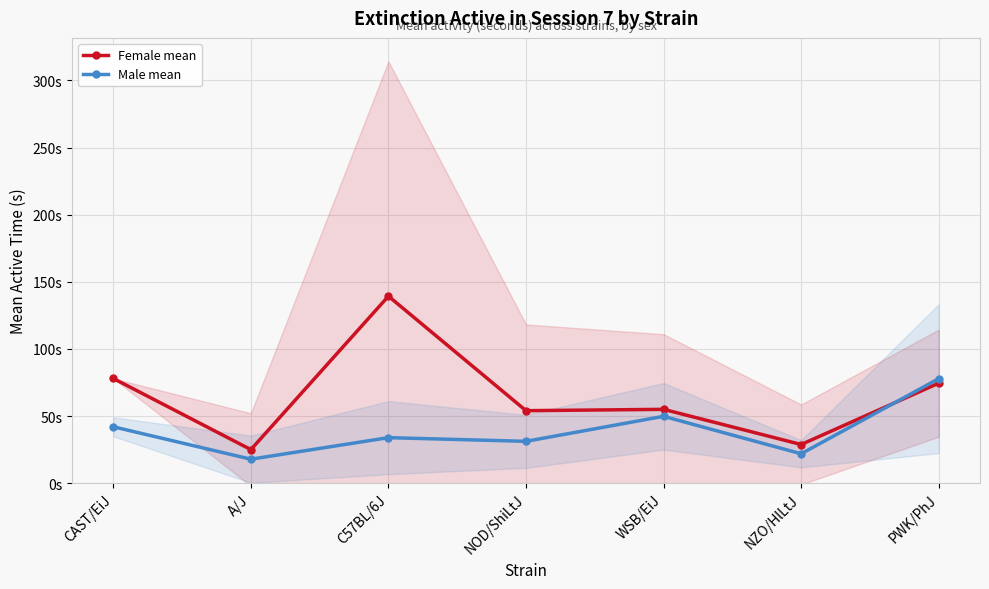

Reading right to left, transcribe all the data shown in this chart.

Female mean: 74.5	28.8	55.0	54.0	139.3	25.0	78.0
Male mean: 77.8	21.9	49.8	31.2	33.9	17.9	42.0